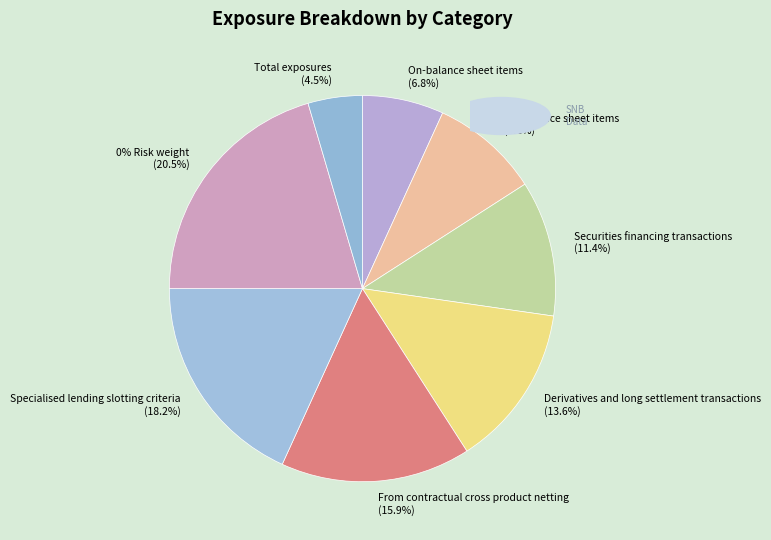

Rank the categories by value from highest to lowest.

0% Risk weight, Specialised lending slotting criteria, From contractual cross product netting, Derivatives and long settlement transactions, Securities financing transactions, Off-balance sheet items, On-balance sheet items, Total exposures